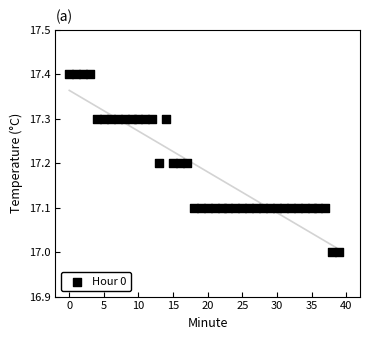

What is the range of Y values (max minus min)?

0.4